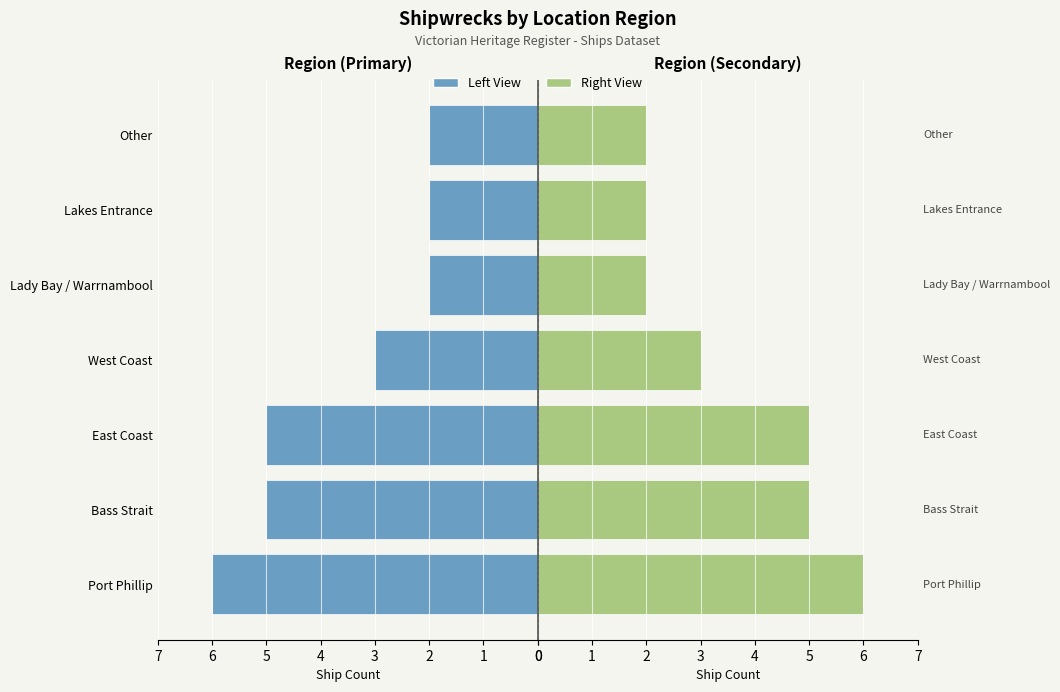

Between 1 and 3, which series saw the biggest shift?

Count (Left)